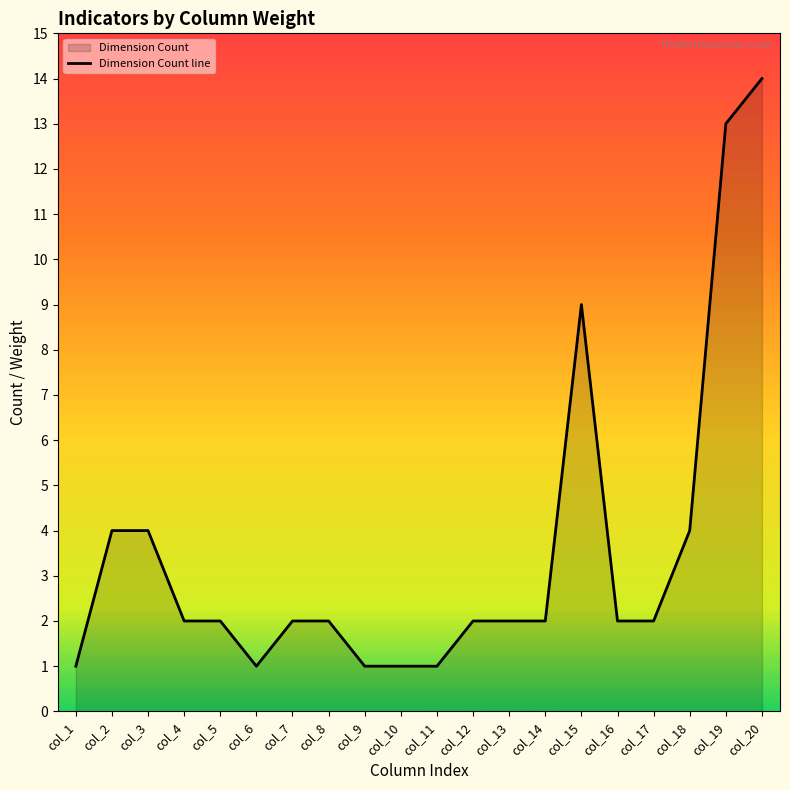

How many values exceed 2?

6